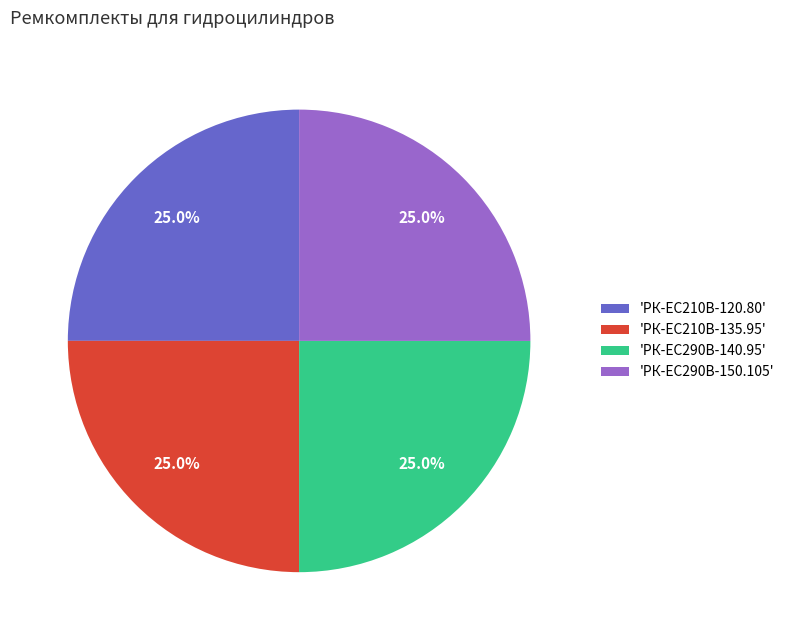

How many slices are in this pie chart?

4